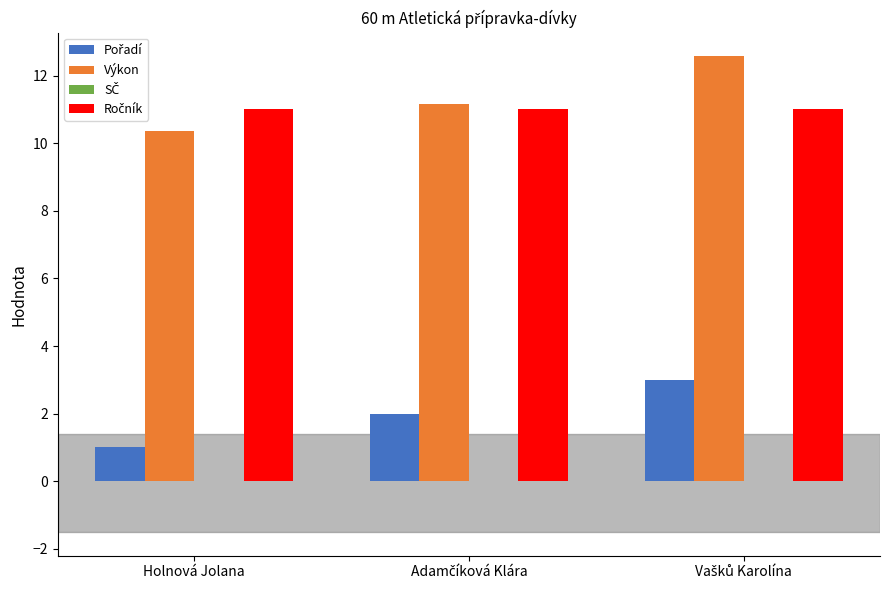

How many data points does each series have?

3